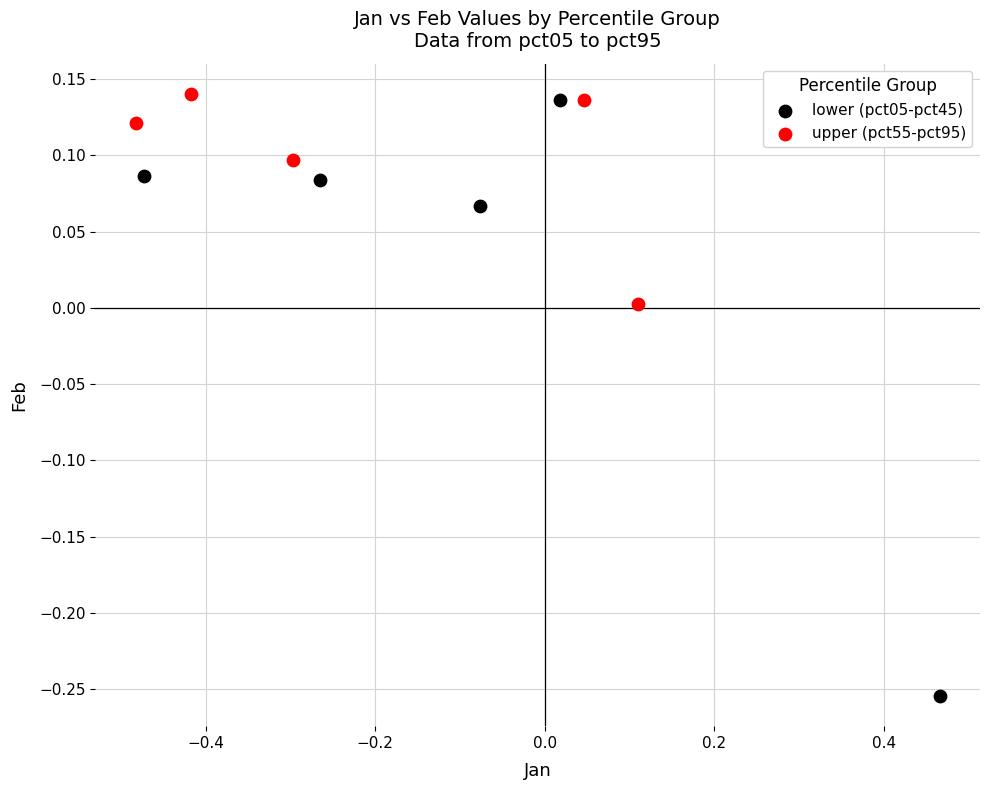

Which series has the widest spread of Y values?

lower (pct05-pct45)